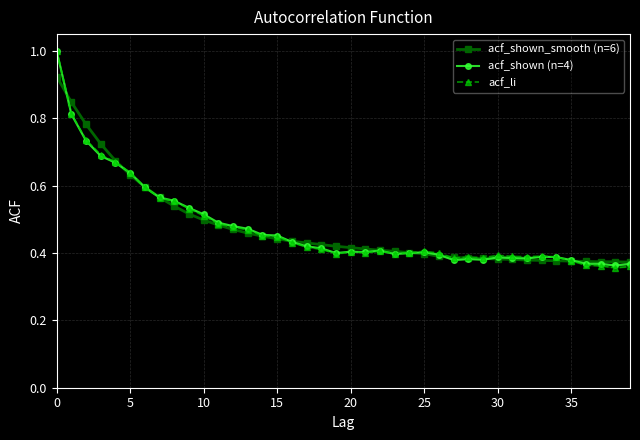

What is the label of the 11th point from the right?

29